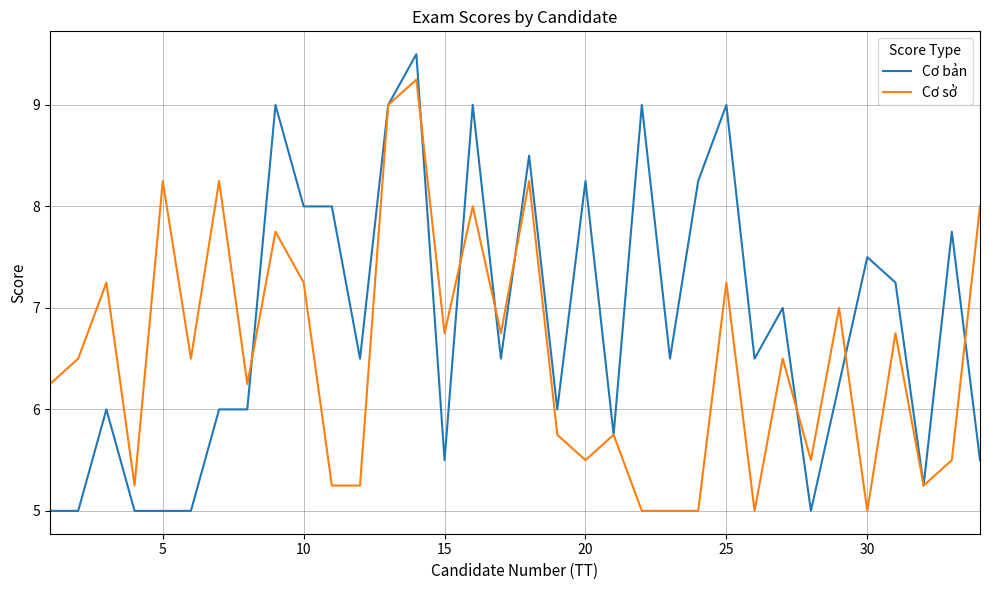

Which series has the largest total across all categories?

Cơ bản